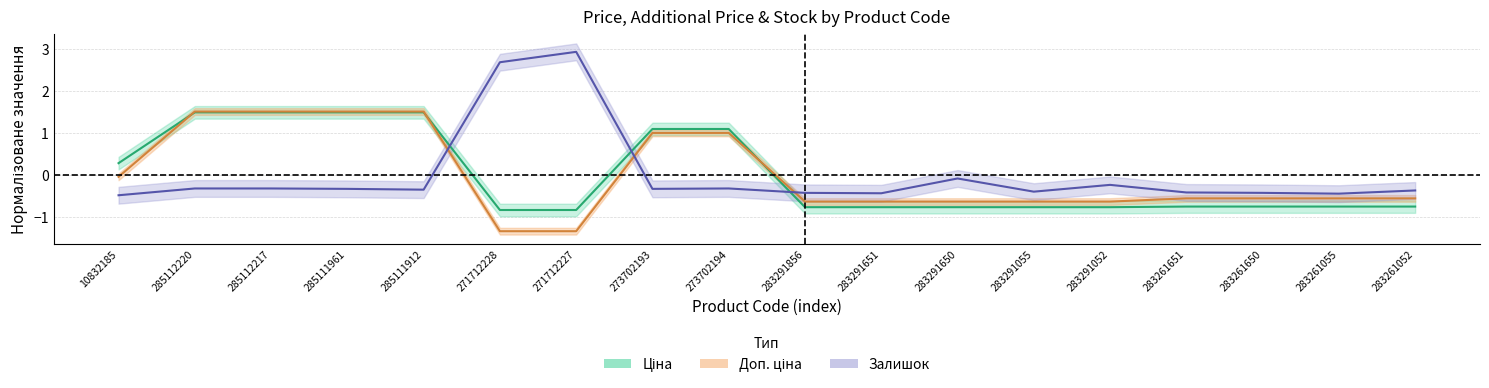

Reading left to right, transcribe all the data shown in this chart.

Ціна: 0.3	1.5	1.5	1.5	1.5	-0.8	-0.8	1.1	1.1	-0.8	-0.8	-0.8	-0.8	-0.8	-0.7	-0.7	-0.7	-0.7
Доп. ціна: -0.0	1.5	1.5	1.5	1.5	-1.3	-1.3	1.0	1.0	-0.6	-0.6	-0.6	-0.6	-0.6	-0.6	-0.6	-0.6	-0.6
Залишок: -0.5	-0.3	-0.3	-0.3	-0.3	2.7	2.9	-0.3	-0.3	-0.4	-0.4	-0.1	-0.4	-0.2	-0.4	-0.4	-0.4	-0.4